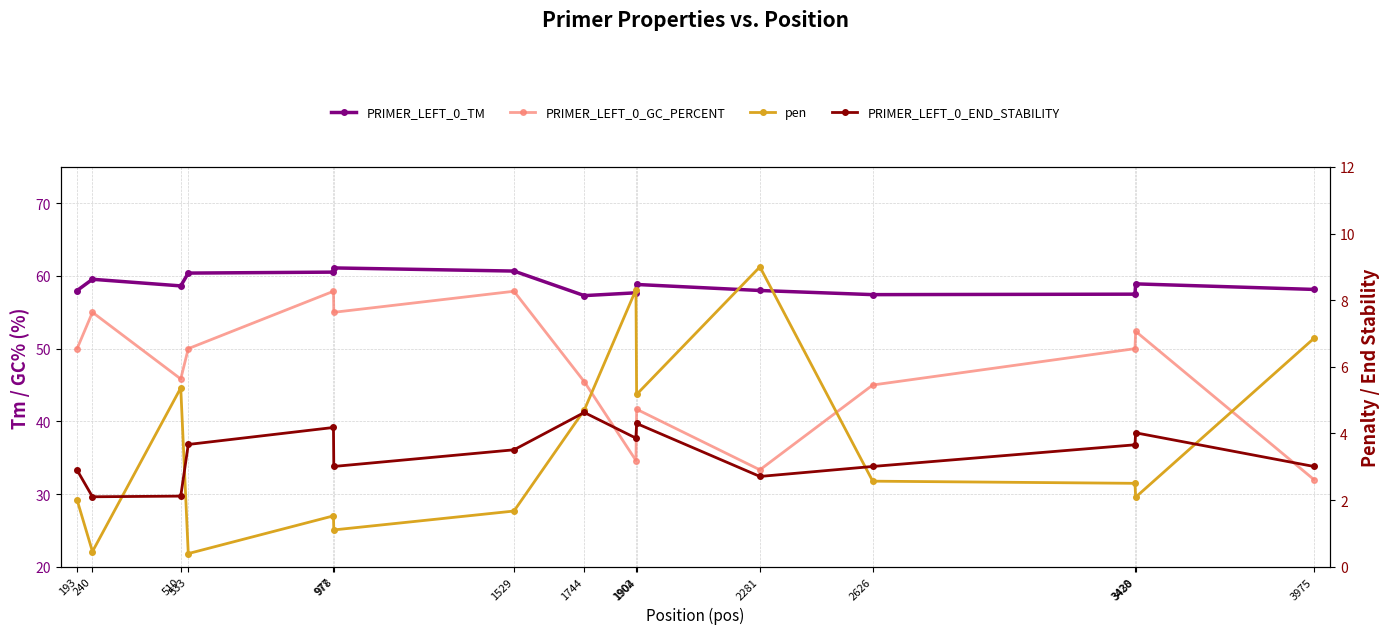

Is the value of PRIMER_LEFT_0_GC_PERCENT at 3975 greater than the value of PRIMER_LEFT_0_END_STABILITY at 533?

Yes